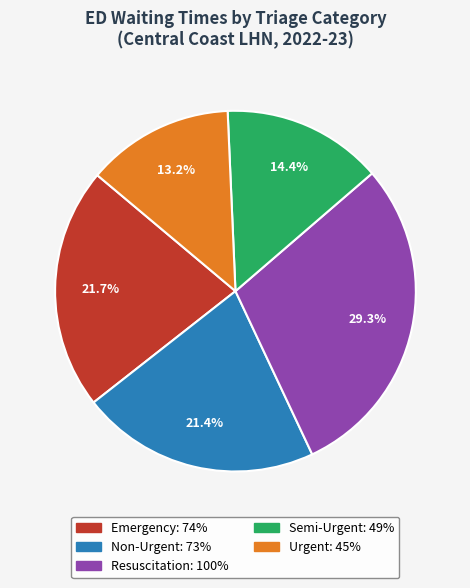

Do Emergency and Urgent together represent more than half of the pie?

No